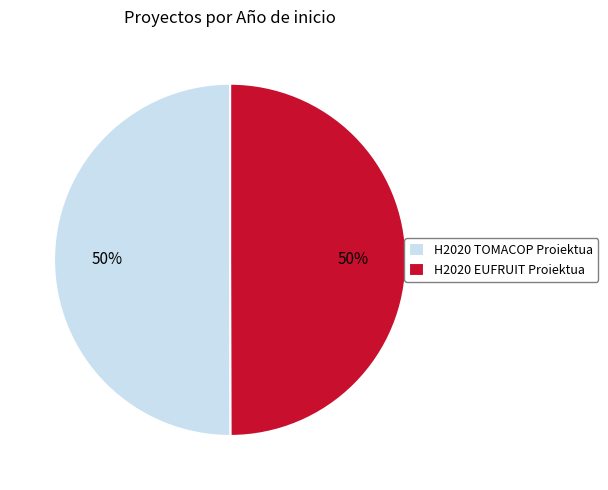

To the nearest percent, what is the average slice percentage?

50%